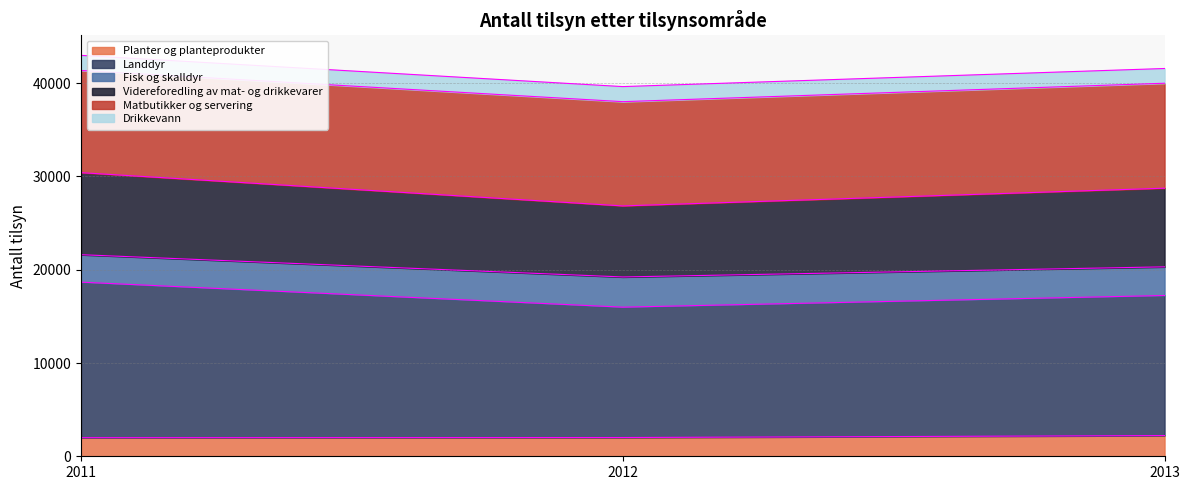

Is it true that Planter og planteprodukter equals 2009 at 2012?

True